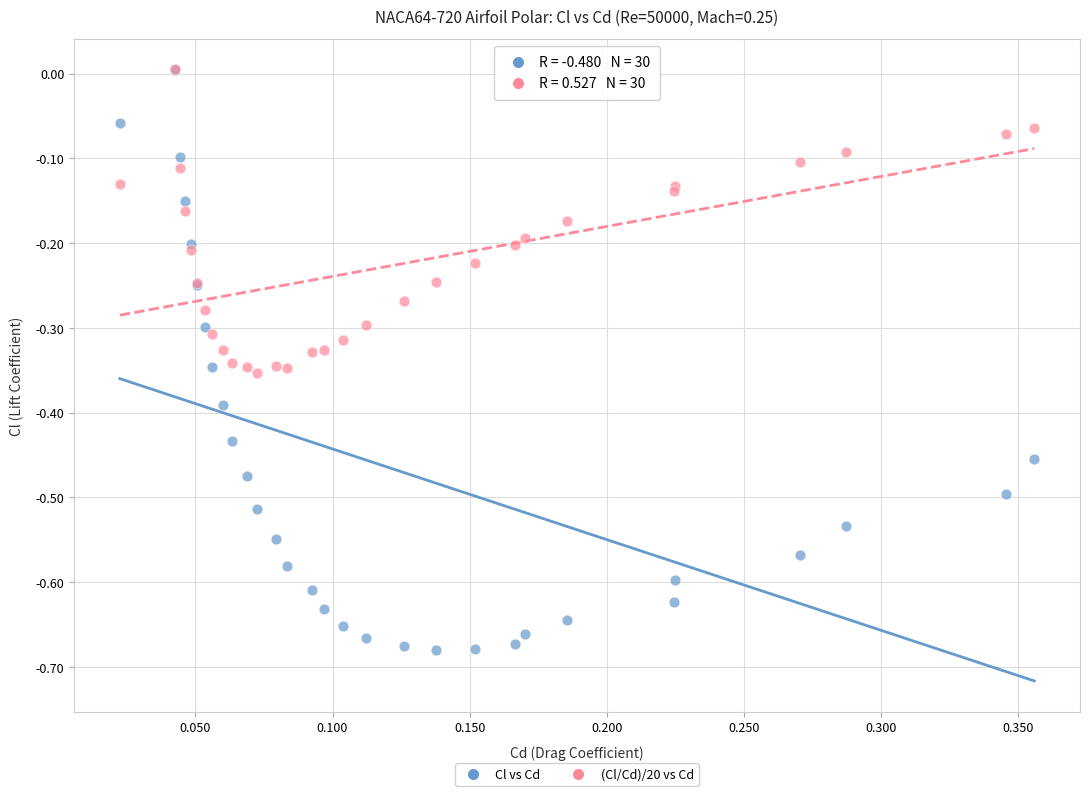

What are all the series names shown in the legend?

Cl vs Cd, (Cl/Cd)/20 vs Cd